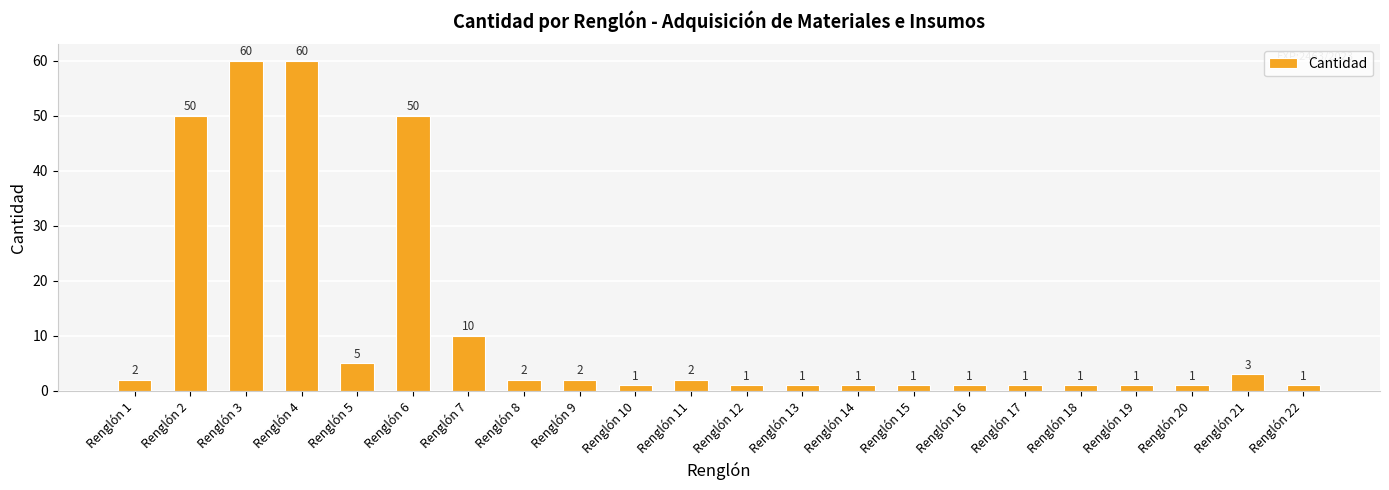

Read the value at Renglón 21, to the nearest 5.

5